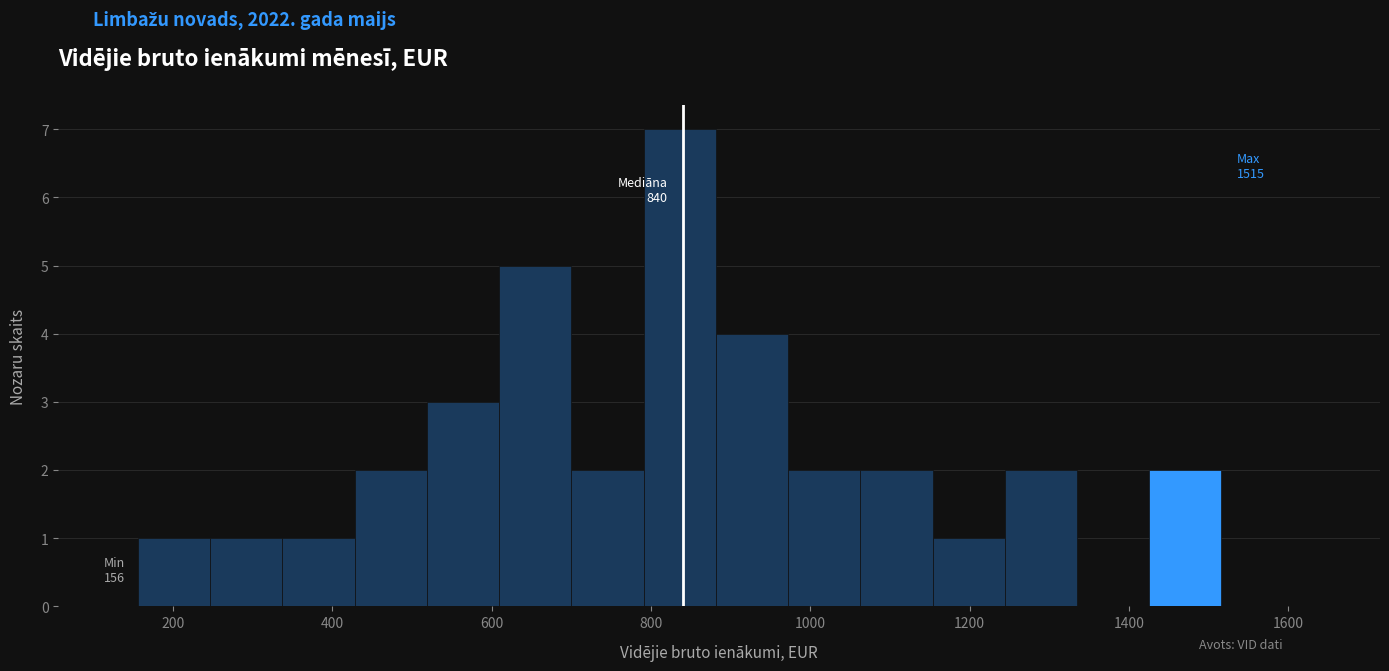

Over which range of the x-axis is the bar tallest?

800 to 880